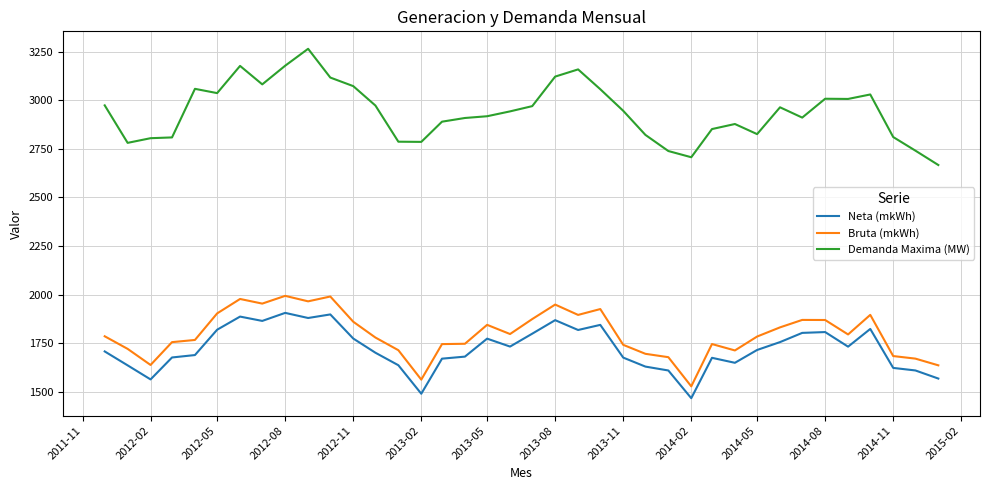

True or false: Demanda Maxima (MW) and Neta (mkWh) intersect in this chart.

False